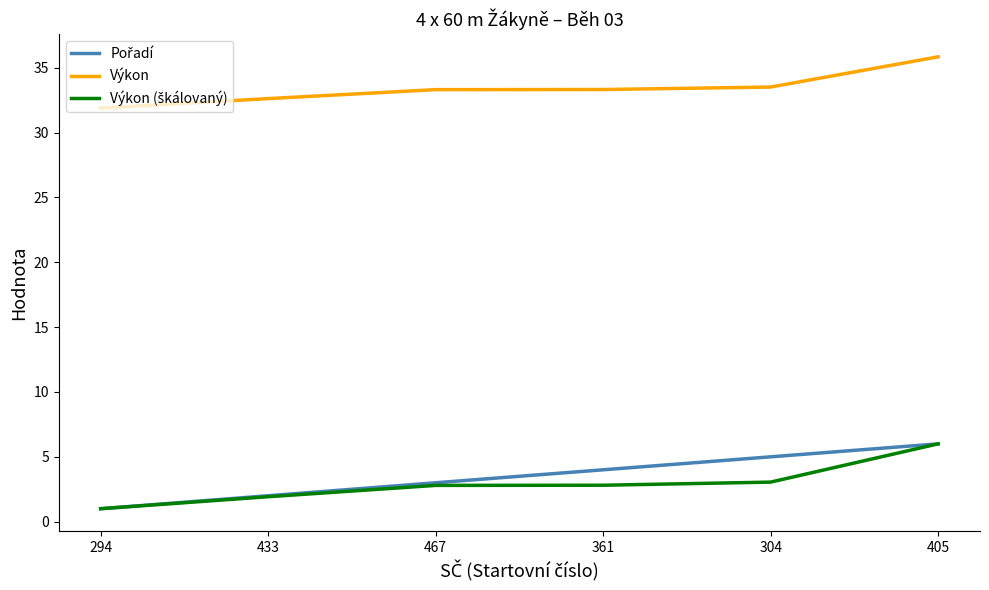

What position from the left is 405?

6